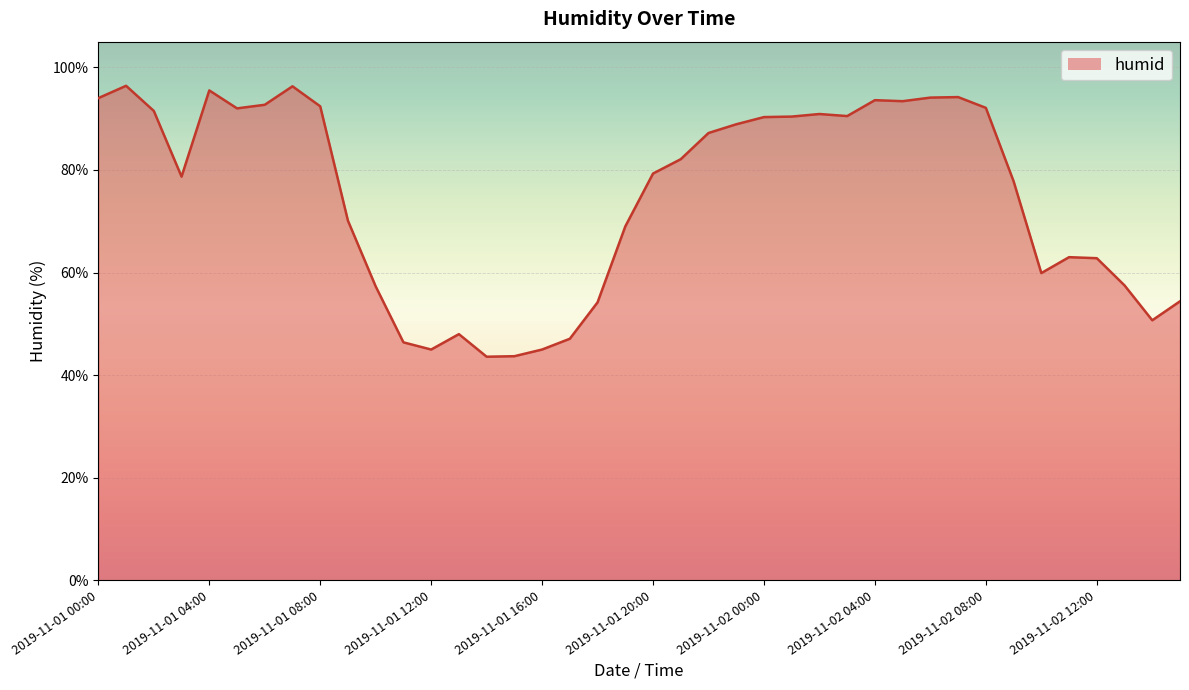

What is the difference between the maximum and minimum values?

52.8